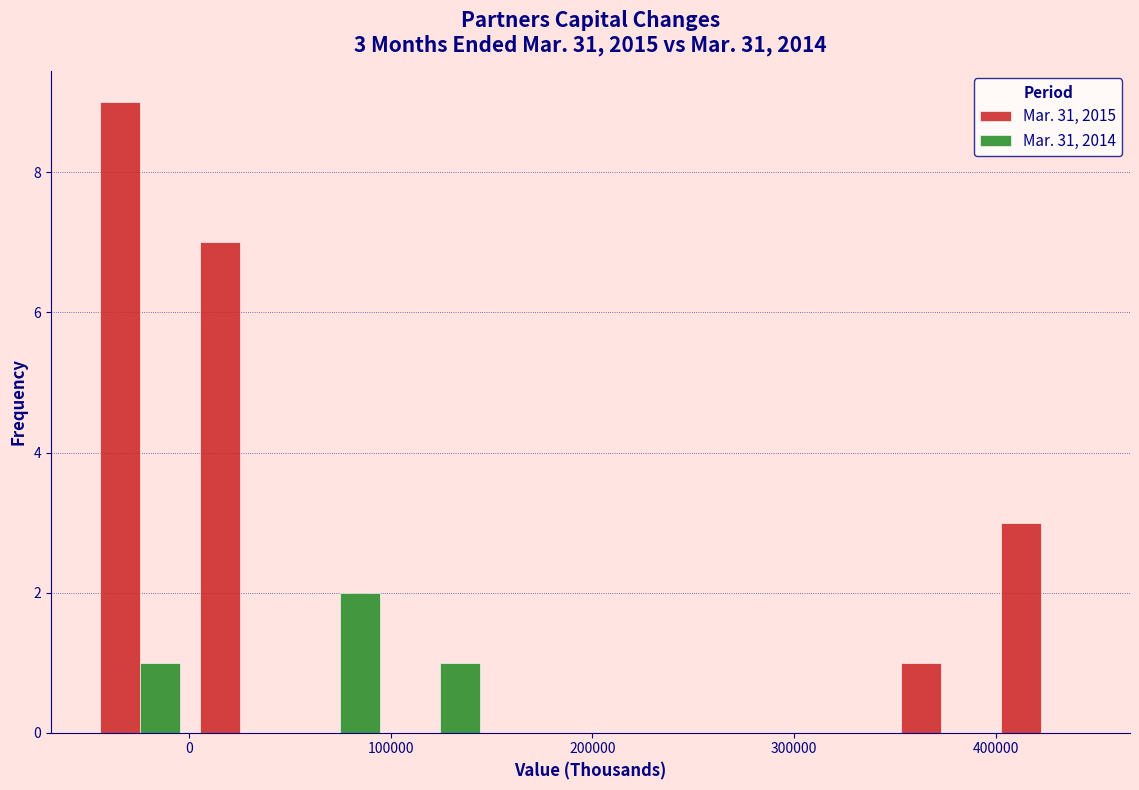

In the Mar. 31, 2015 series, which range on the x-axis has the tallest bar?

-50000 to 0